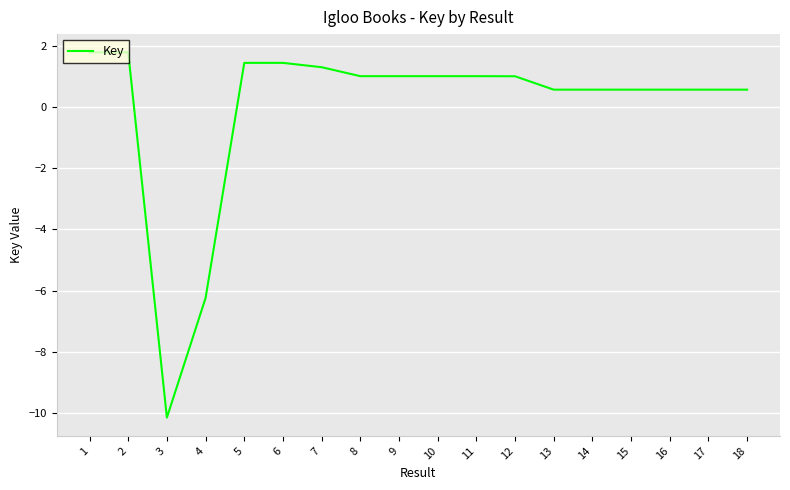

True or false: the data shows 0.4 at 7.

False